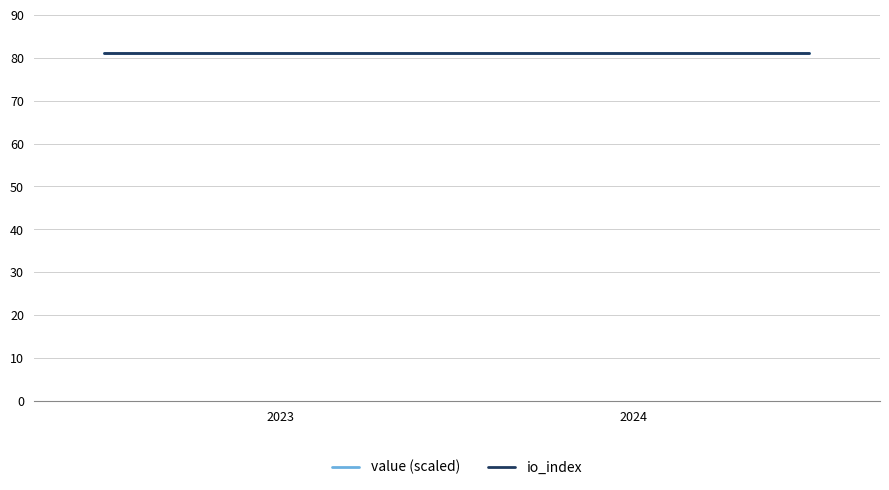

Read the io_index value at 0.

81.0